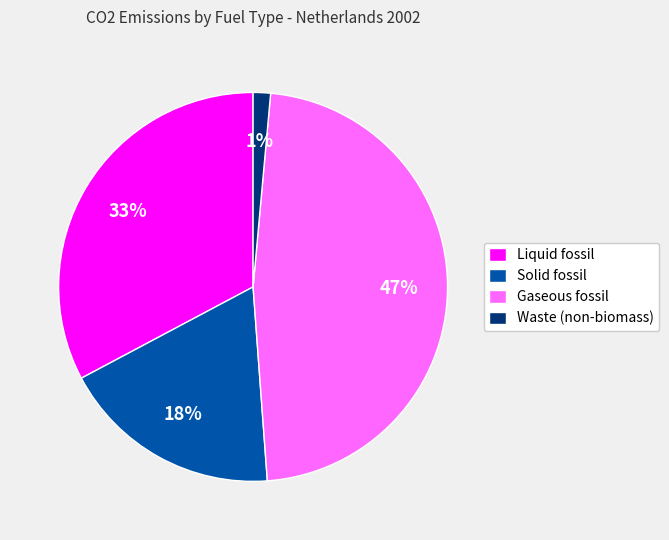

To the nearest percent, what is the difference between the largest and smallest slice percentages?

46%